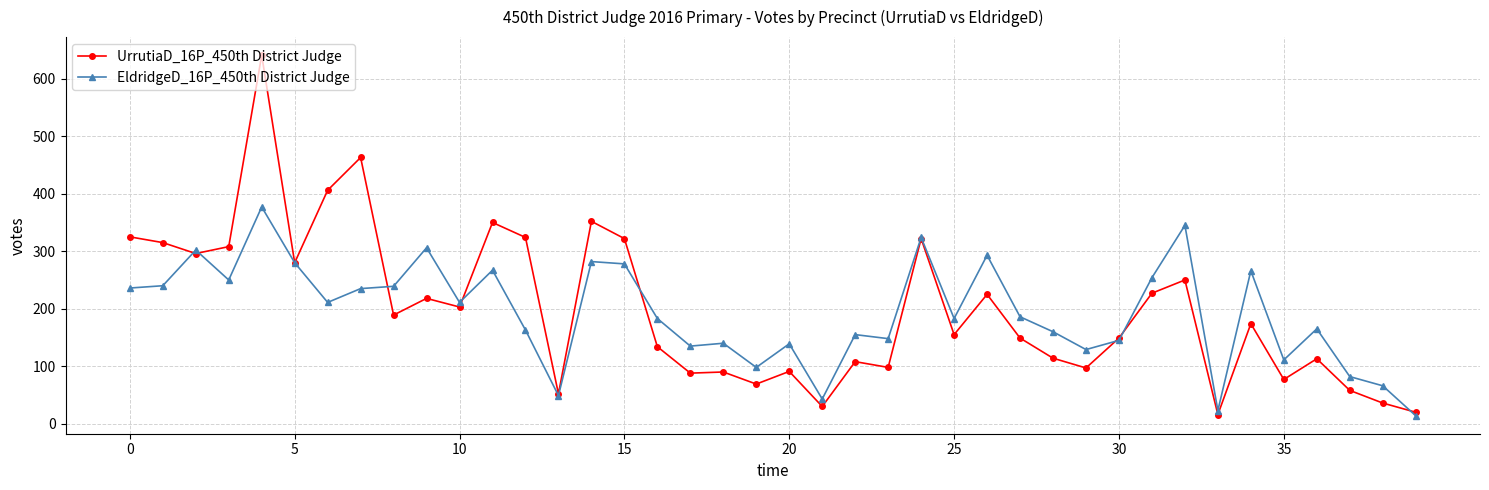

What is the smallest value displayed?

14